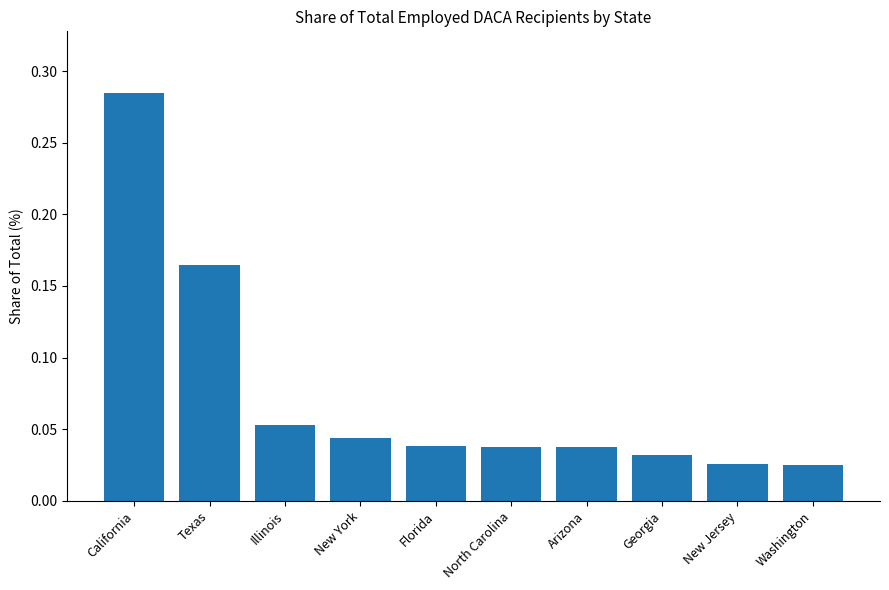

What position from the left is Georgia?

8